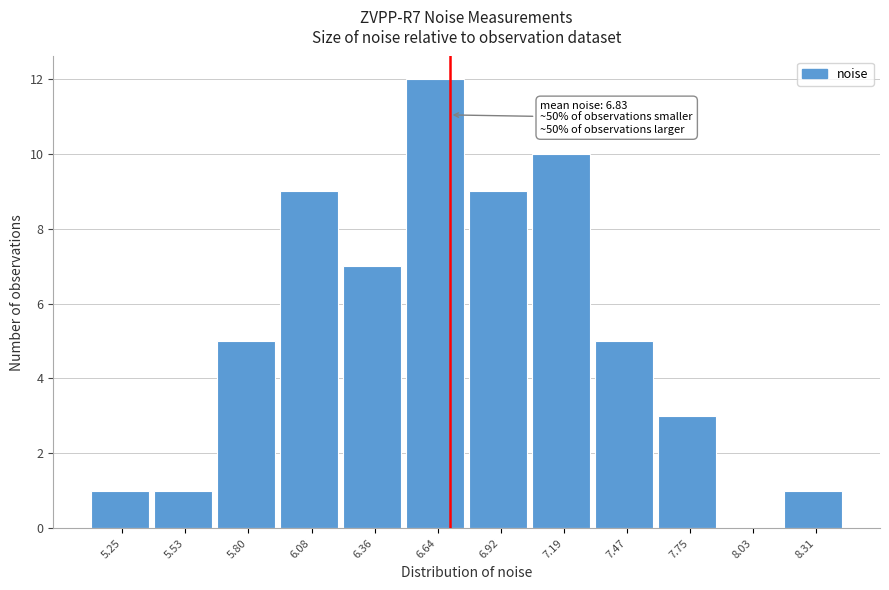

Reading left to right, what are all the values shown in this chart?

5.25=1	5.53=1	5.80=5	6.08=9	6.36=7	6.64=12	6.92=9	7.19=10	7.47=5	7.75=3	8.03=0	8.31=1